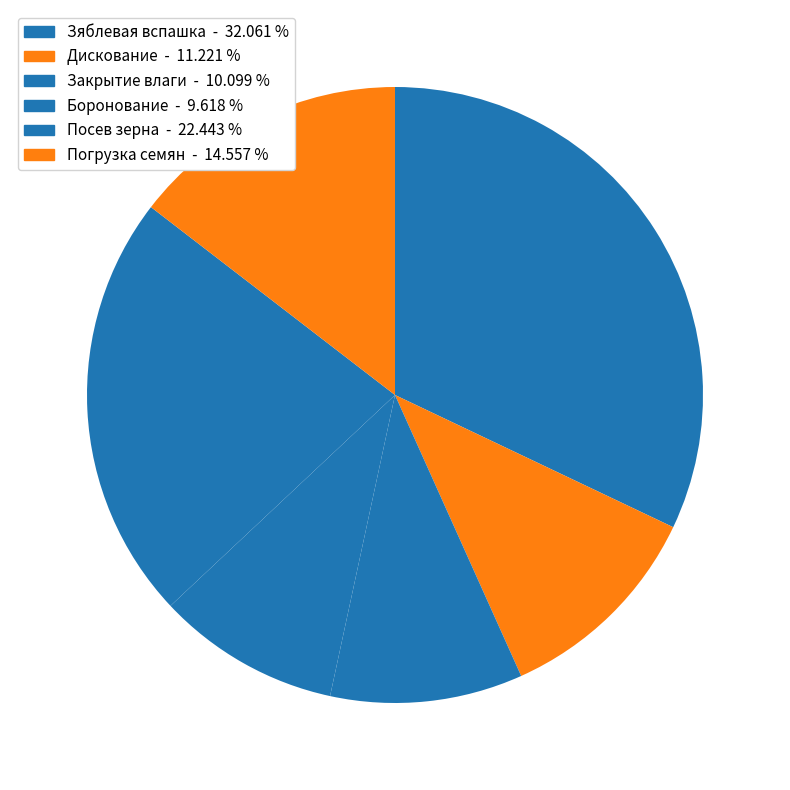

How many slices are in this pie chart?

6